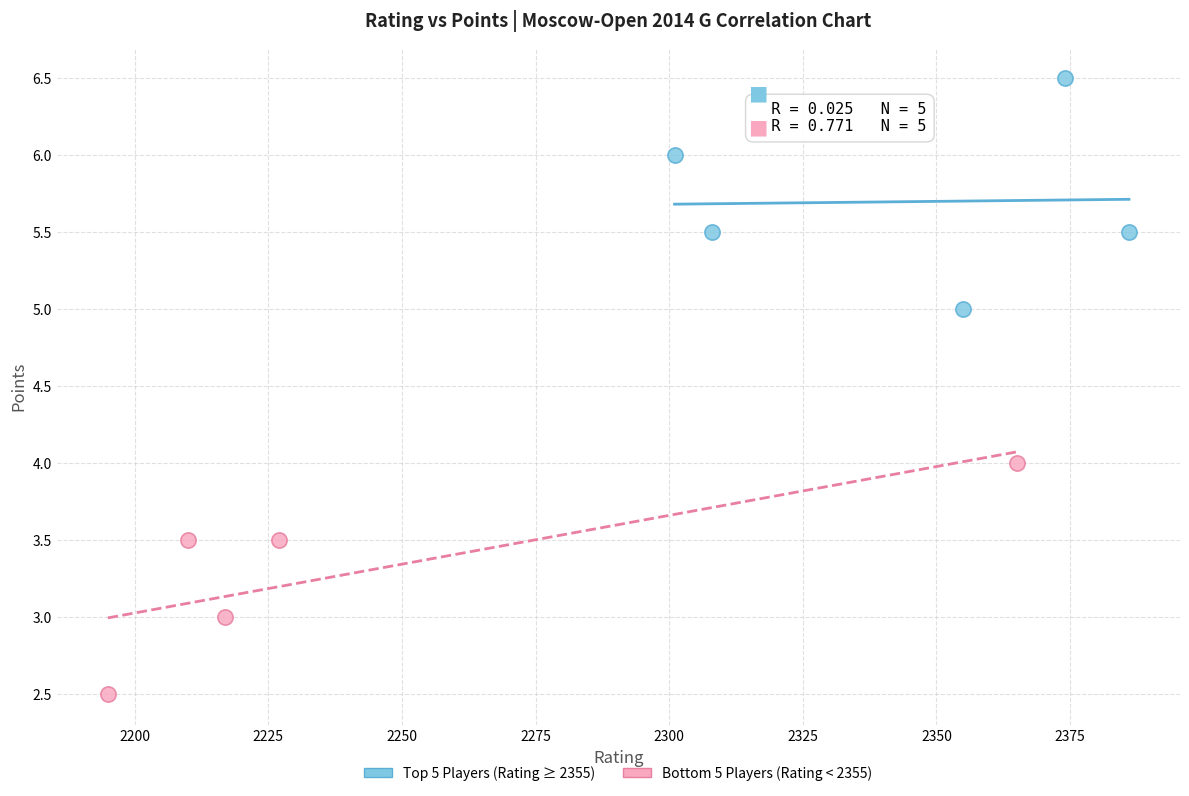

Which series contains the lowest Y value?

Bottom 5 Players (Rating < 2355)